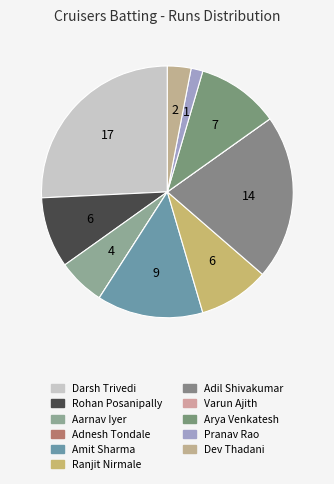

To the nearest percent, what is the difference between the Ranjit Nirmale and Aarnav Iyer slice percentages?

3%